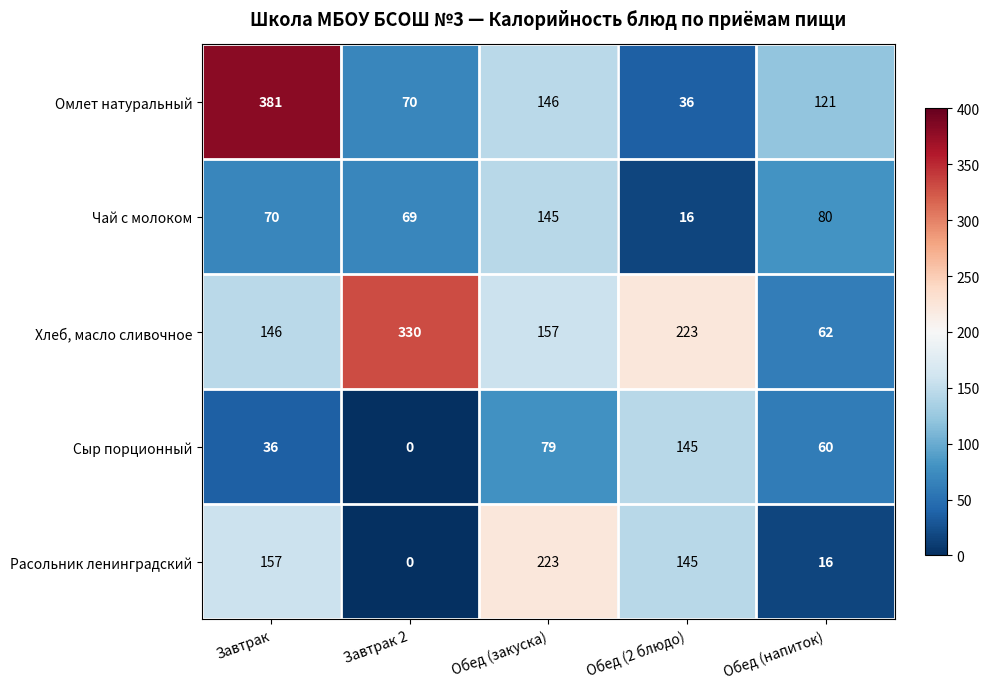

At Завтрак, list the series in order from smallest to largest.

Сыр порционный, Чай с молоком, Хлеб, масло сливочное, Расольник ленинградский, Омлет натуральный